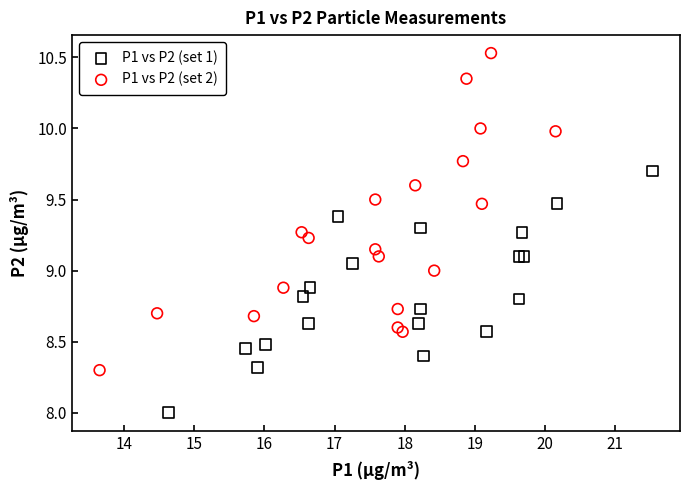

Which series has the largest Y range (max minus min)?

P1 vs P2 (set 2)